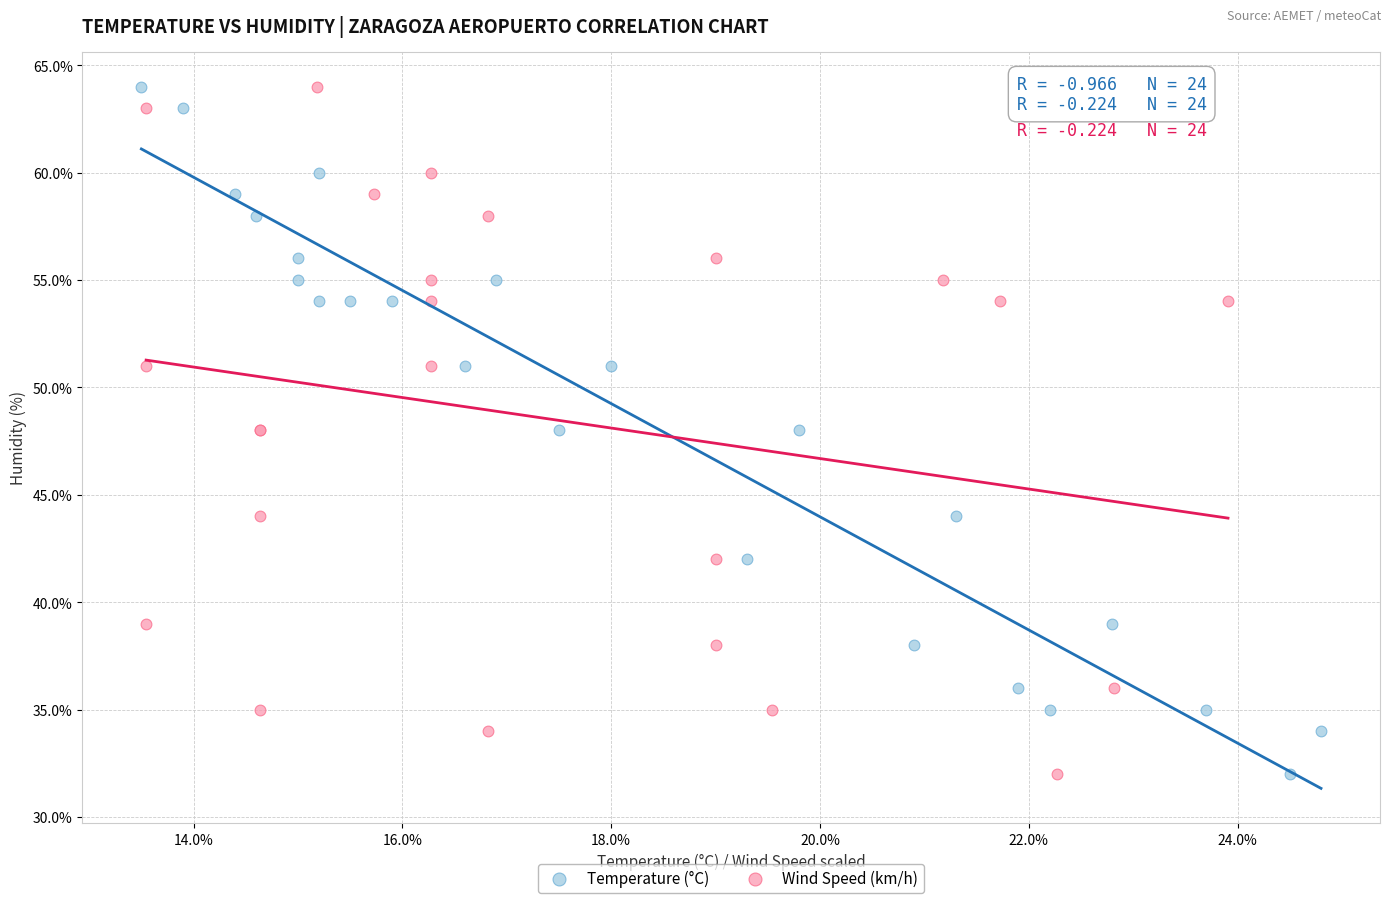

What are all the series names shown in the legend?

Temperature (°C), Wind Speed (km/h)